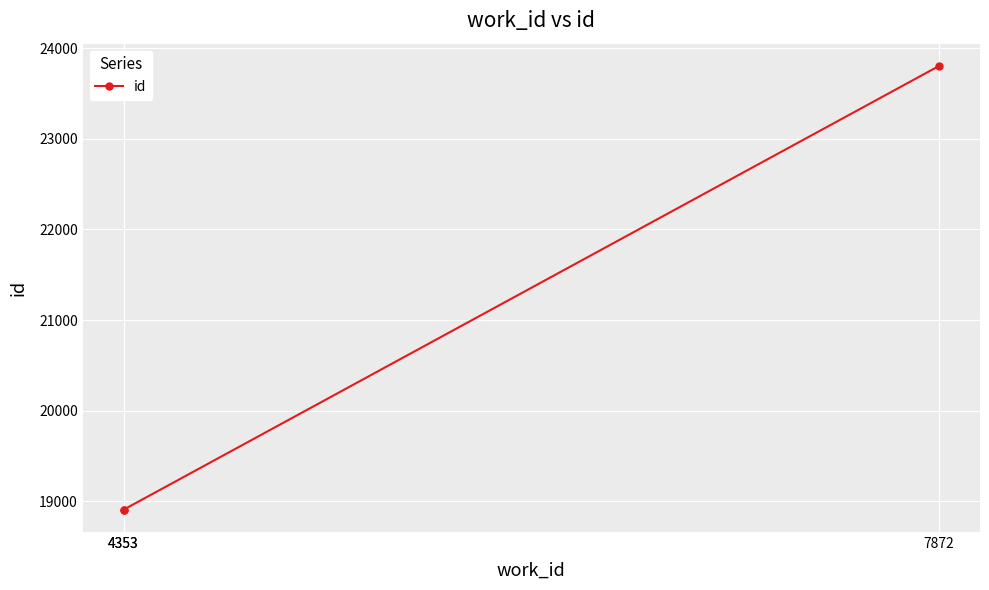

Between 4353 and 4353, which is larger?

4353